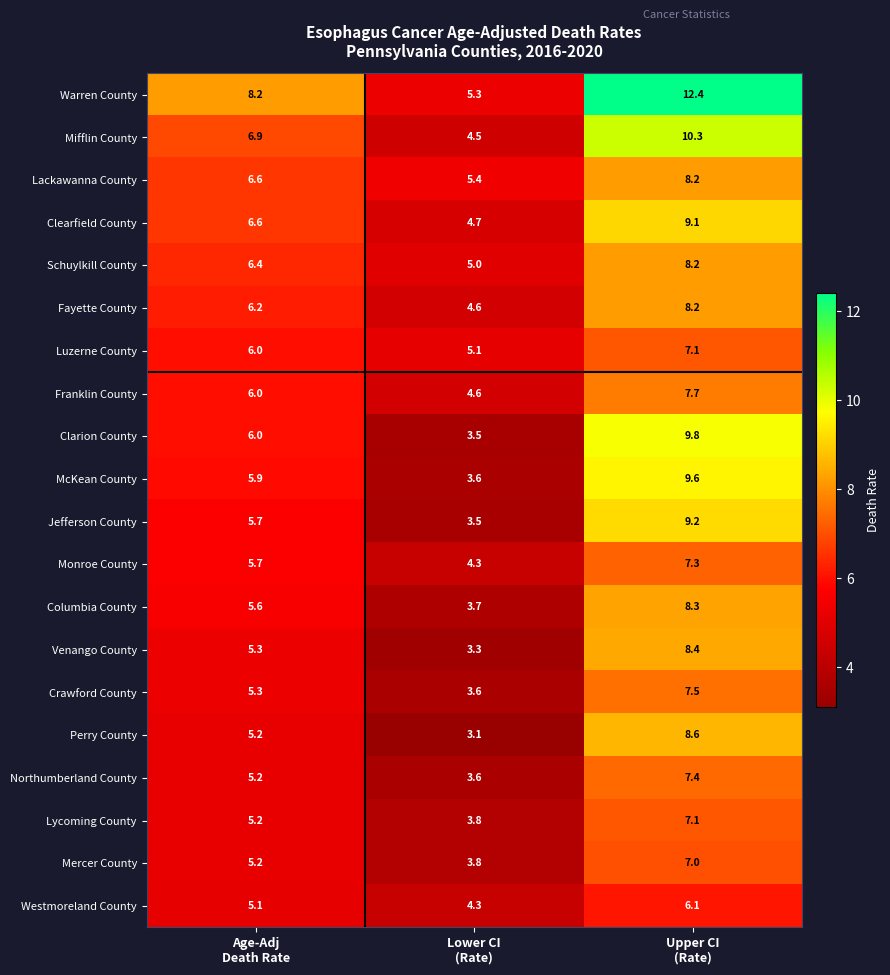

What is the smallest value displayed?

3.1